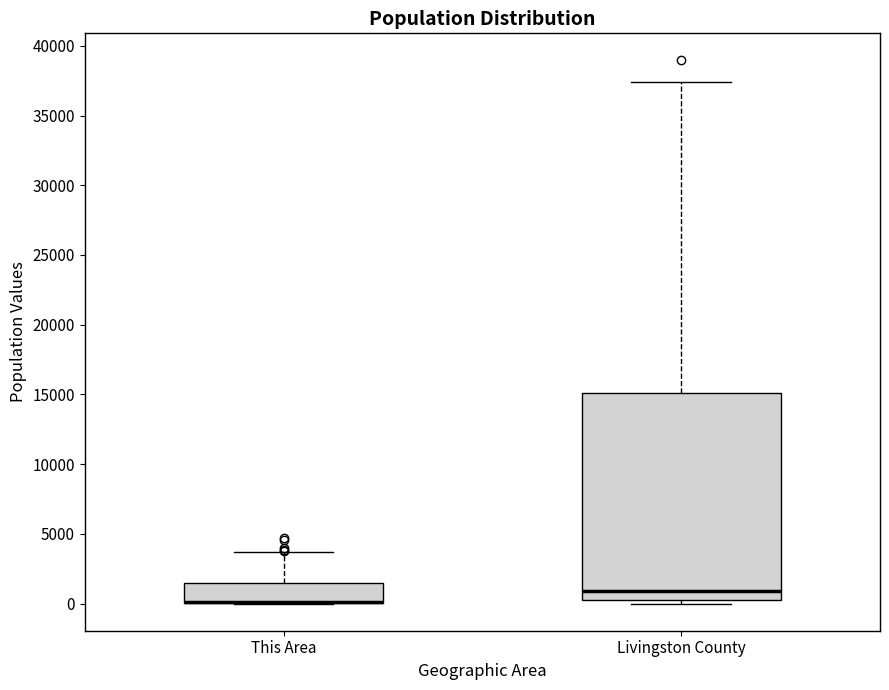

Which box is the tallest, from its lower edge to its upper edge?

Livingston County